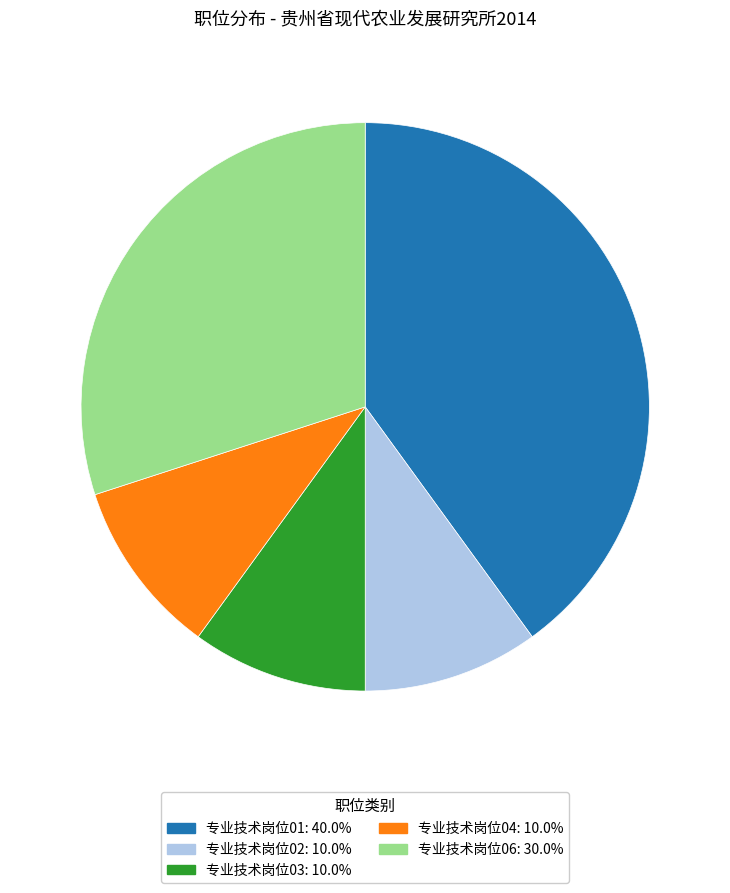

Is the sum of 专业技术岗位04 and 专业技术岗位03 greater than half?

No